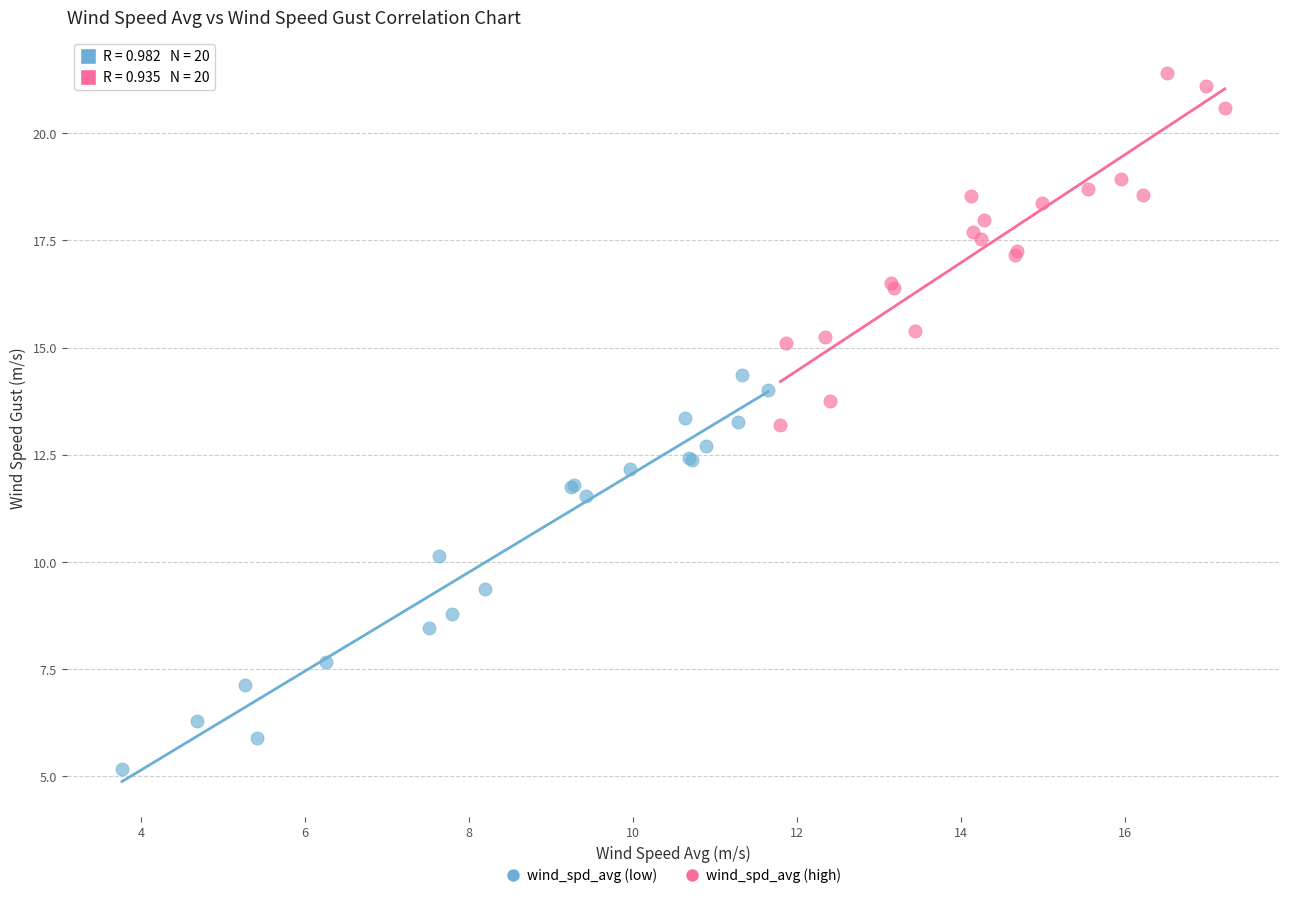

Which series reaches the minimum Y coordinate?

wind_spd_avg (low)